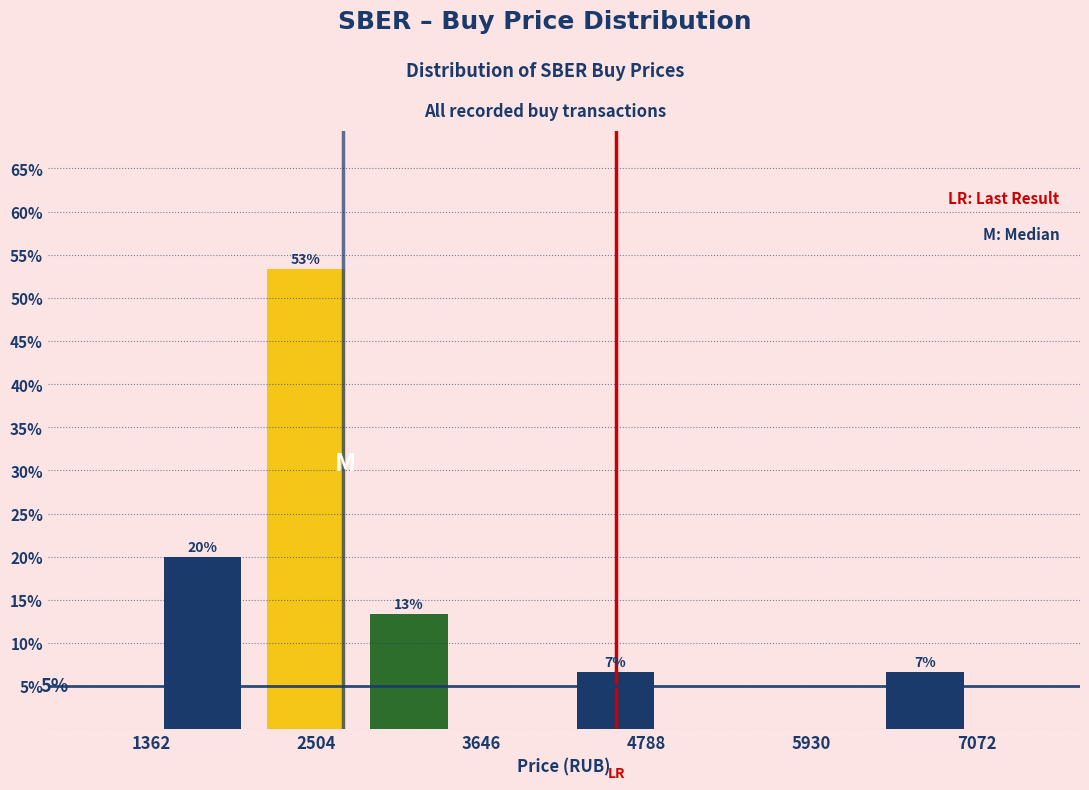

Read against the x-axis, roughly where is the centre of the tallest bar?

2400